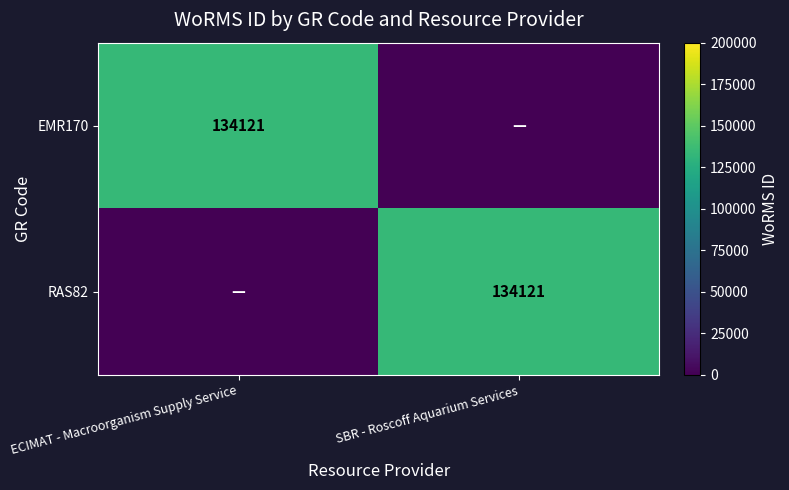

The value of EMR170 at ECIMAT - Macroorganism Supply Service is 220525. True or false?

False